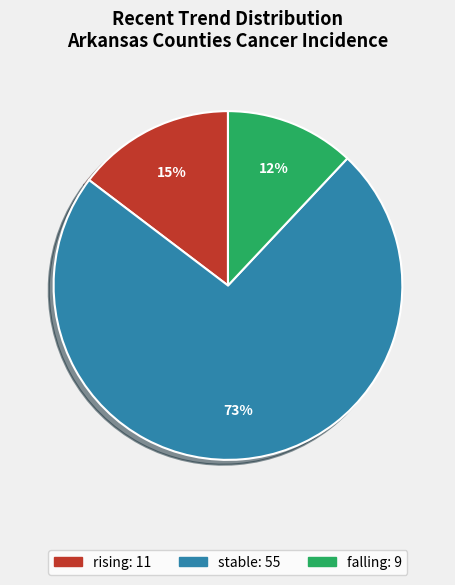

Is stable the majority of the pie?

Yes